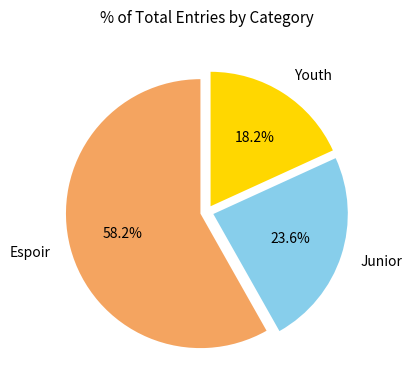

Rank the categories by value from highest to lowest.

Espoir, Junior, Youth